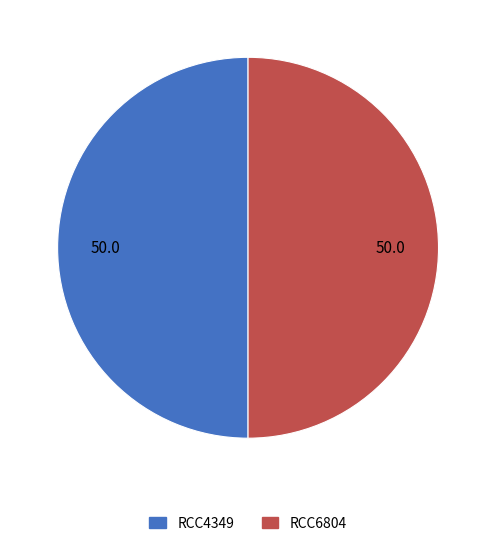

Do RCC6804 and RCC4349 together represent more than half of the pie?

Yes